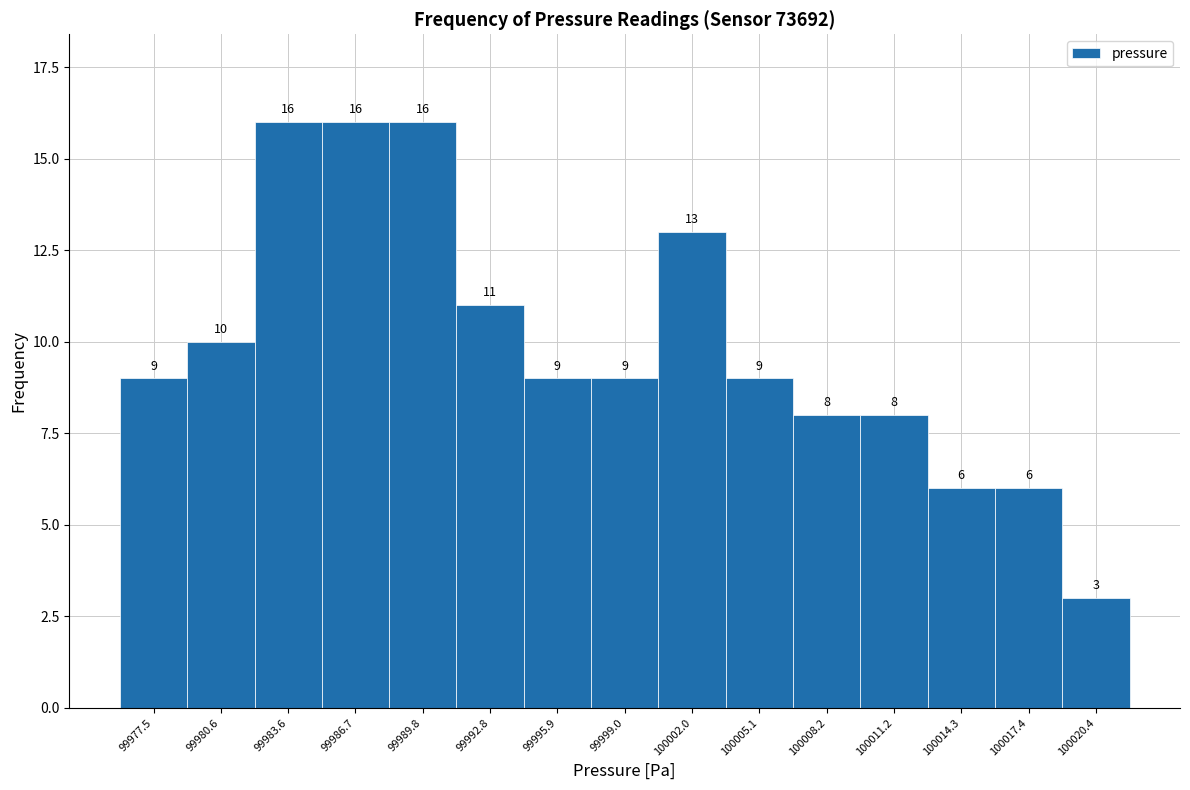

Reading left to right, extract all data points from this chart.

99977.5=9	99980.6=10	99983.6=16	99986.7=16	99989.8=16	99992.8=11	99995.9=9	99999.0=9	100002.0=13	100005.1=9	100008.2=8	100011.2=8	100014.3=6	100017.4=6	100020.4=3